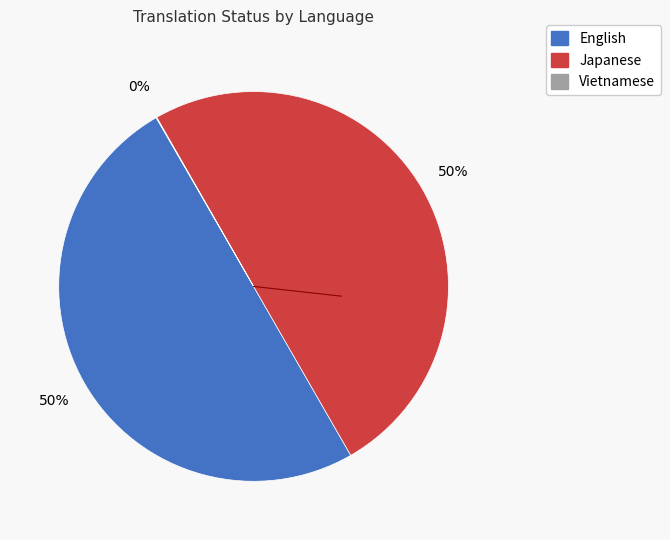

Approximately how many times larger is the value at English compared to Japanese?

1.0